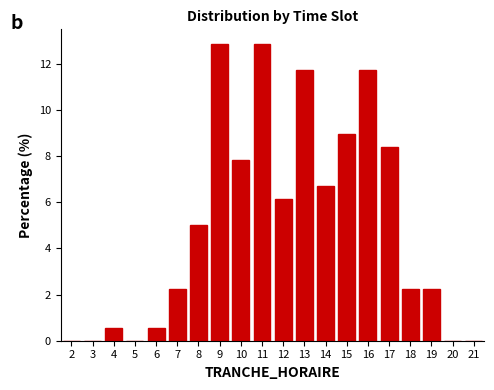

Reading right to left, extract all data points from this chart.

21=0.0	20=0.0	19=2.2	18=2.2	17=8.4	16=11.7	15=8.9	14=6.7	13=11.7	12=6.1	11=12.8	10=7.8	9=12.8	8=5.0	7=2.2	6=0.6	5=0.0	4=0.6	3=0.0	2=0.0